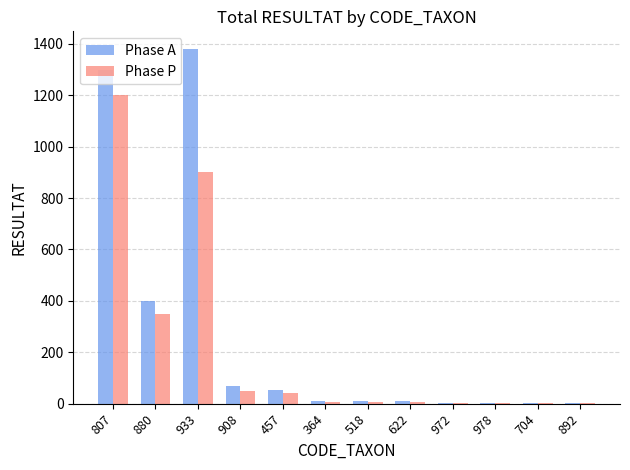

Is the value of Phase P at 908 greater than the value of Phase A at 518?

Yes